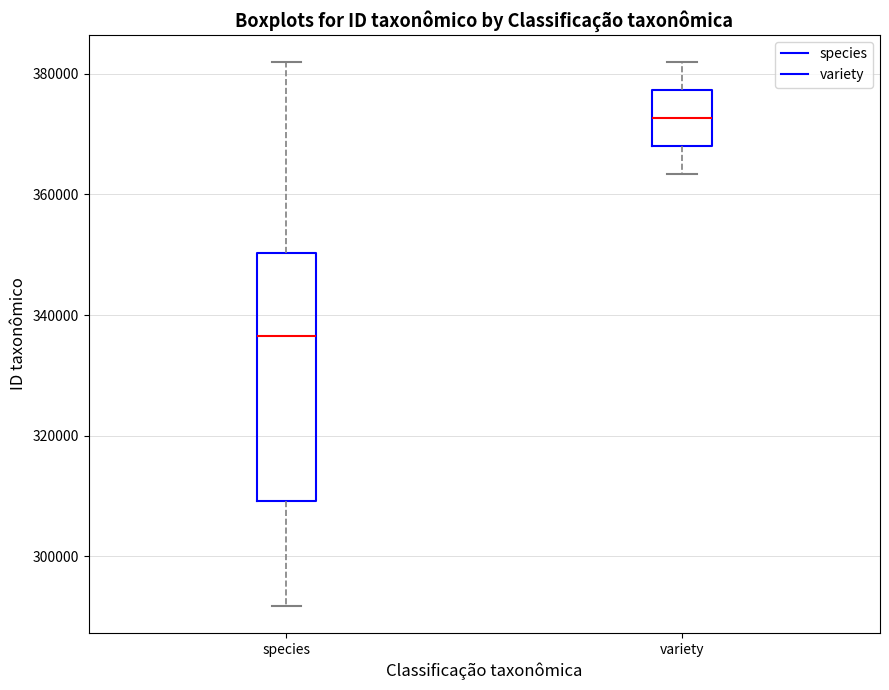

Comparing the boxes themselves (not the whiskers), which one is the tallest?

species